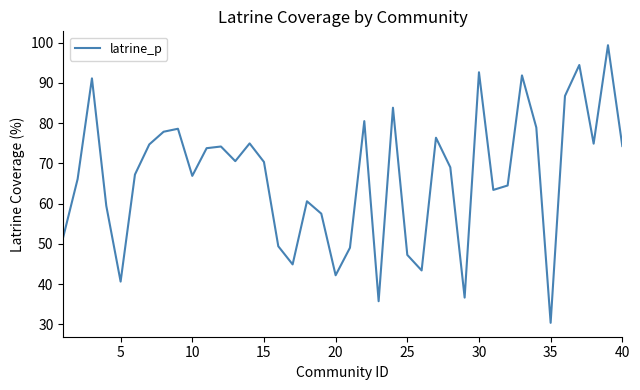

How many lines are shown in the chart?

1